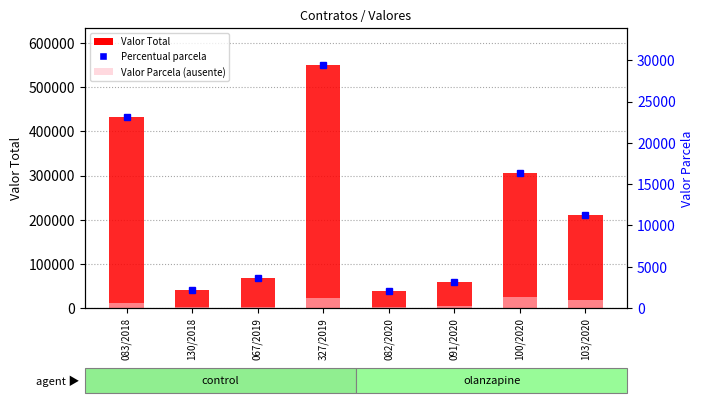

At how many categories does at least one series exceed 330449?

2